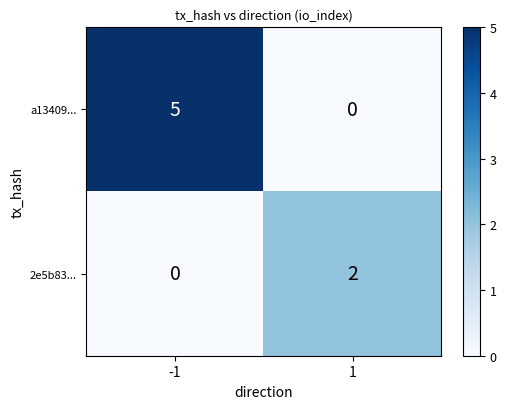

What is the greatest value displayed?

5